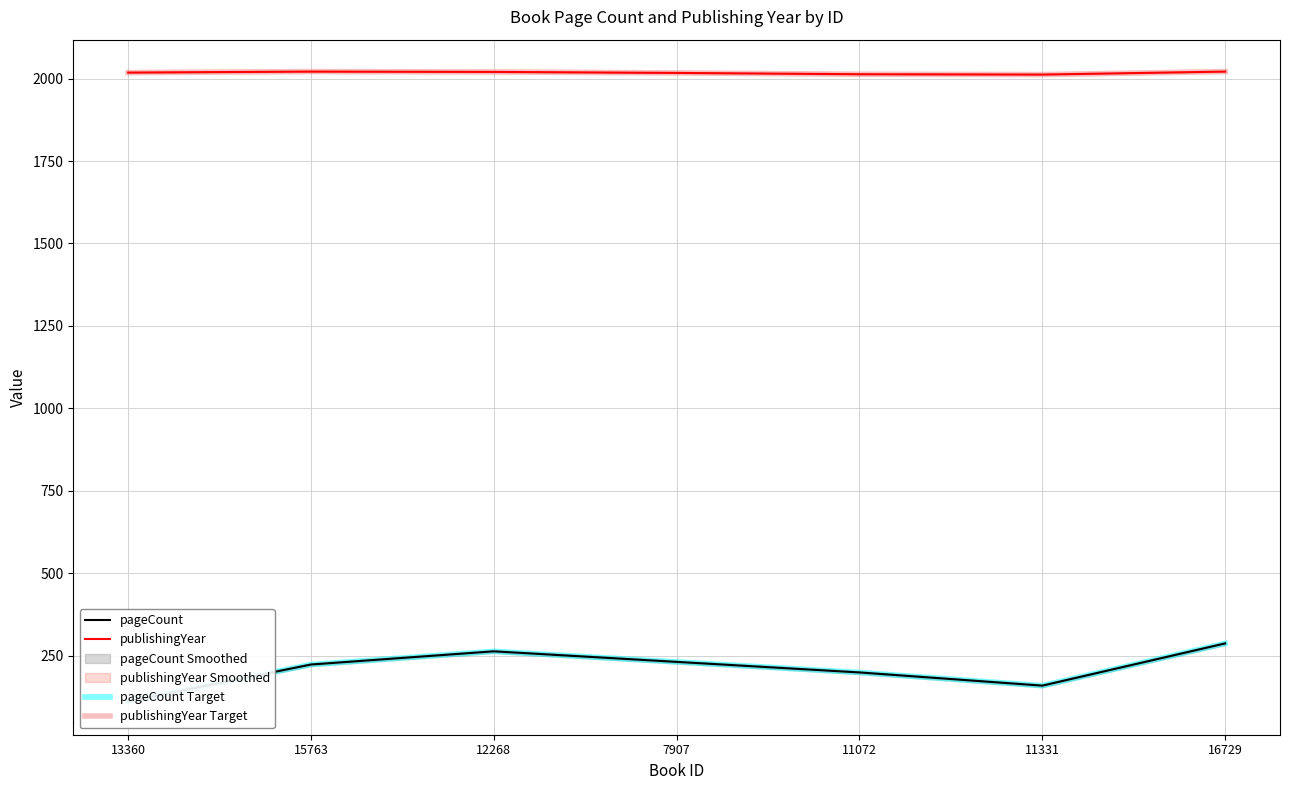

The pageCount series shows 288 at 16729. True or false?

True